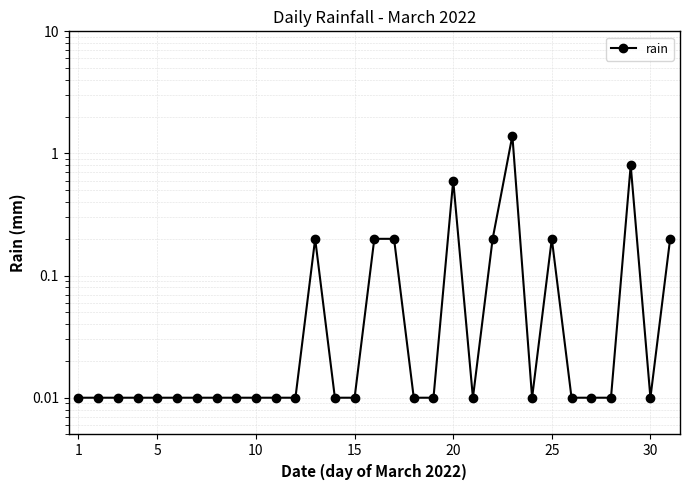

Which label corresponds to the smallest value in the chart?

1